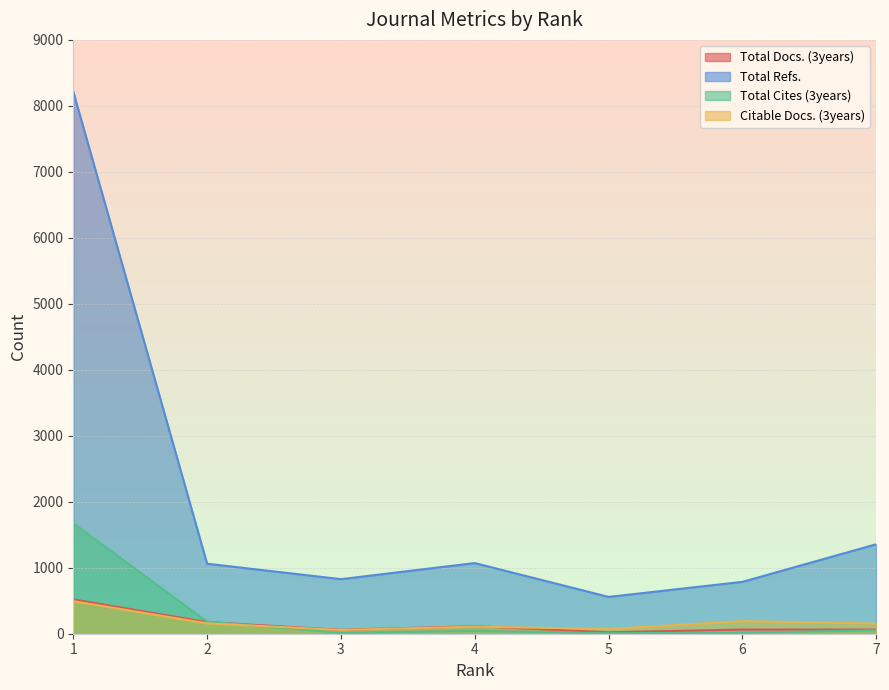

At how many categories does at least one series exceed 148?

7